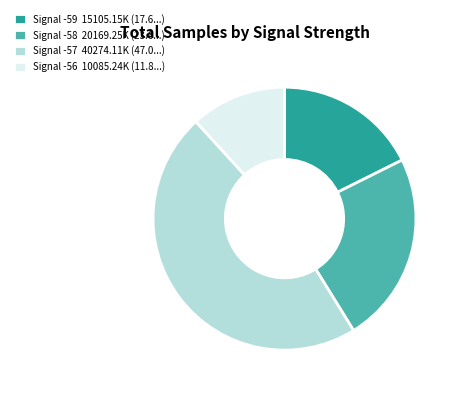

True or false: Signal -59 15105.15K (17.6...) accounts for 18% of the total.

True